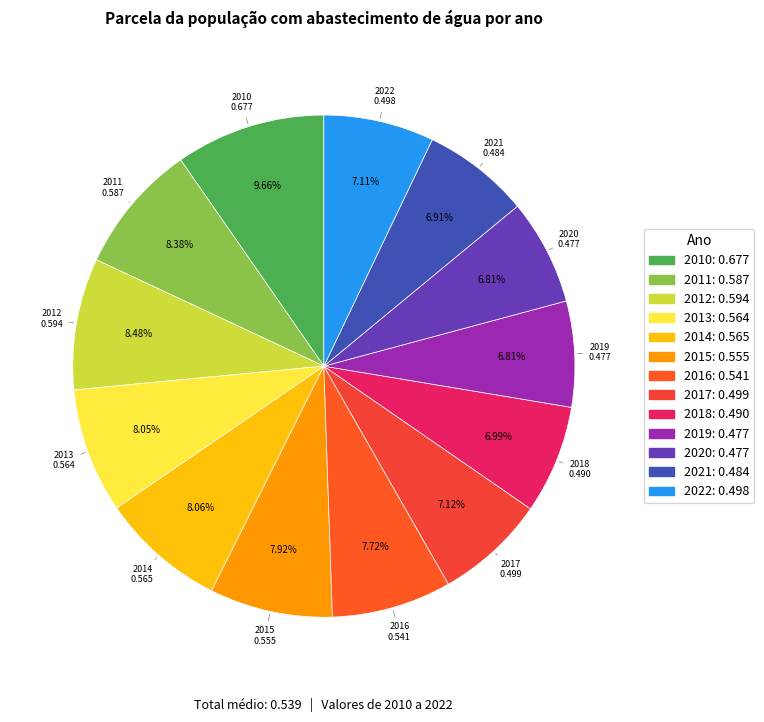

The 2011 slice represents 8% of the pie. True or false?

True